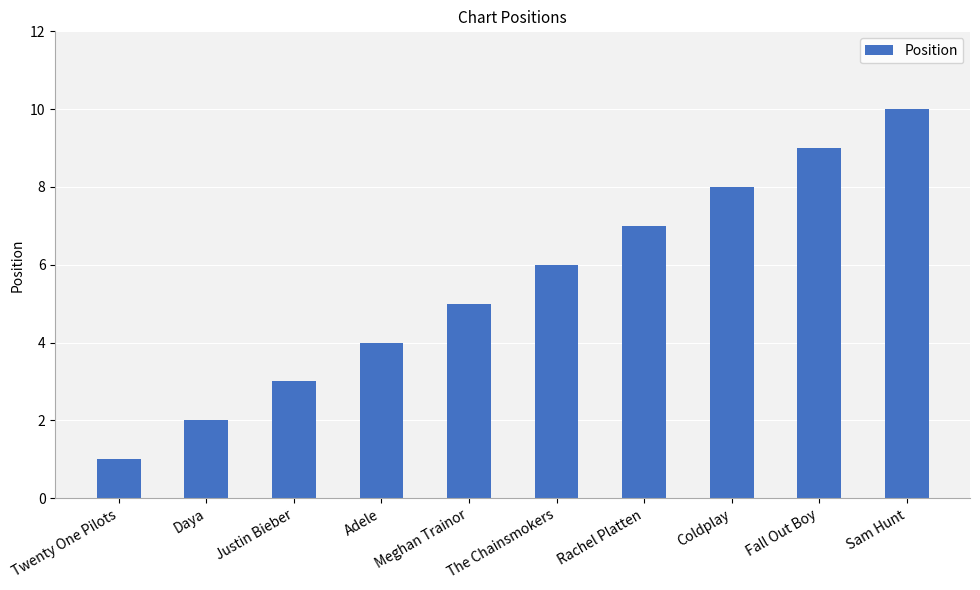

Rank the categories by value from highest to lowest.

Sam Hunt, Fall Out Boy, Coldplay, Rachel Platten, The Chainsmokers, Meghan Trainor, Adele, Justin Bieber, Daya, Twenty One Pilots